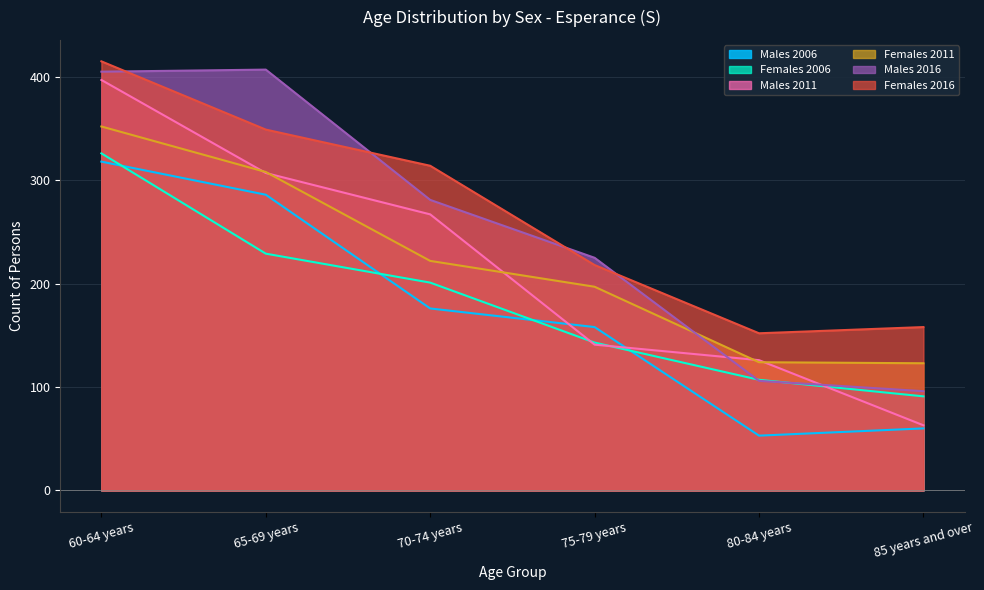

Reading left to right, what are all the values shown in this chart?

Males 2006: 60-64 years=318	65-69 years=286	70-74 years=176	75-79 years=158	80-84 years=53	85 years and over=60
Females 2006: 60-64 years=326	65-69 years=229	70-74 years=201	75-79 years=143	80-84 years=107	85 years and over=91
Males 2011: 60-64 years=397	65-69 years=307	70-74 years=267	75-79 years=141	80-84 years=126	85 years and over=63
Females 2011: 60-64 years=352	65-69 years=308	70-74 years=222	75-79 years=197	80-84 years=124	85 years and over=123
Males 2016: 60-64 years=405	65-69 years=407	70-74 years=281	75-79 years=225	80-84 years=106	85 years and over=96
Females 2016: 60-64 years=415	65-69 years=349	70-74 years=314	75-79 years=218	80-84 years=152	85 years and over=158